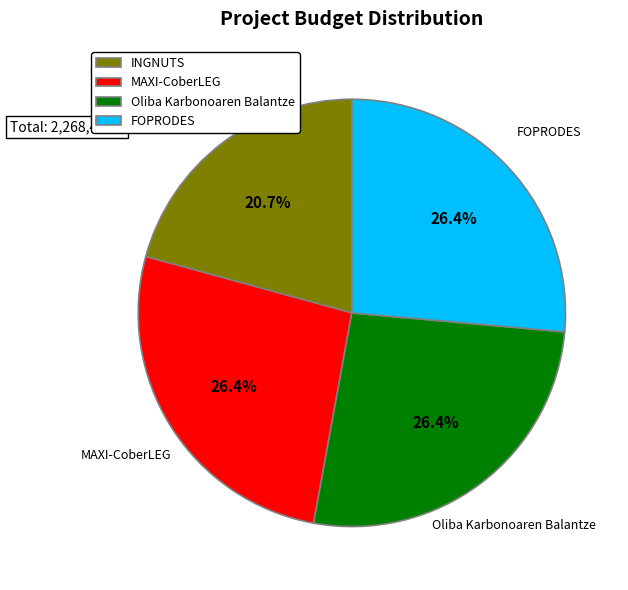

What is the total percentage of Oliba Karbonoaren Balantze and FOPRODES?

52.9%